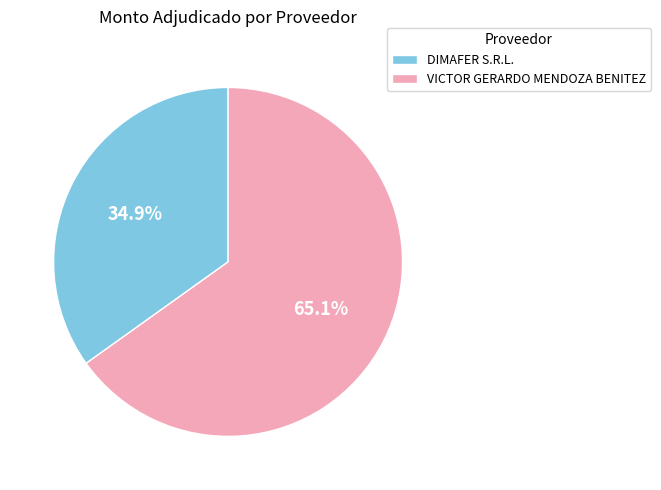

Count the number of slices in the pie.

2